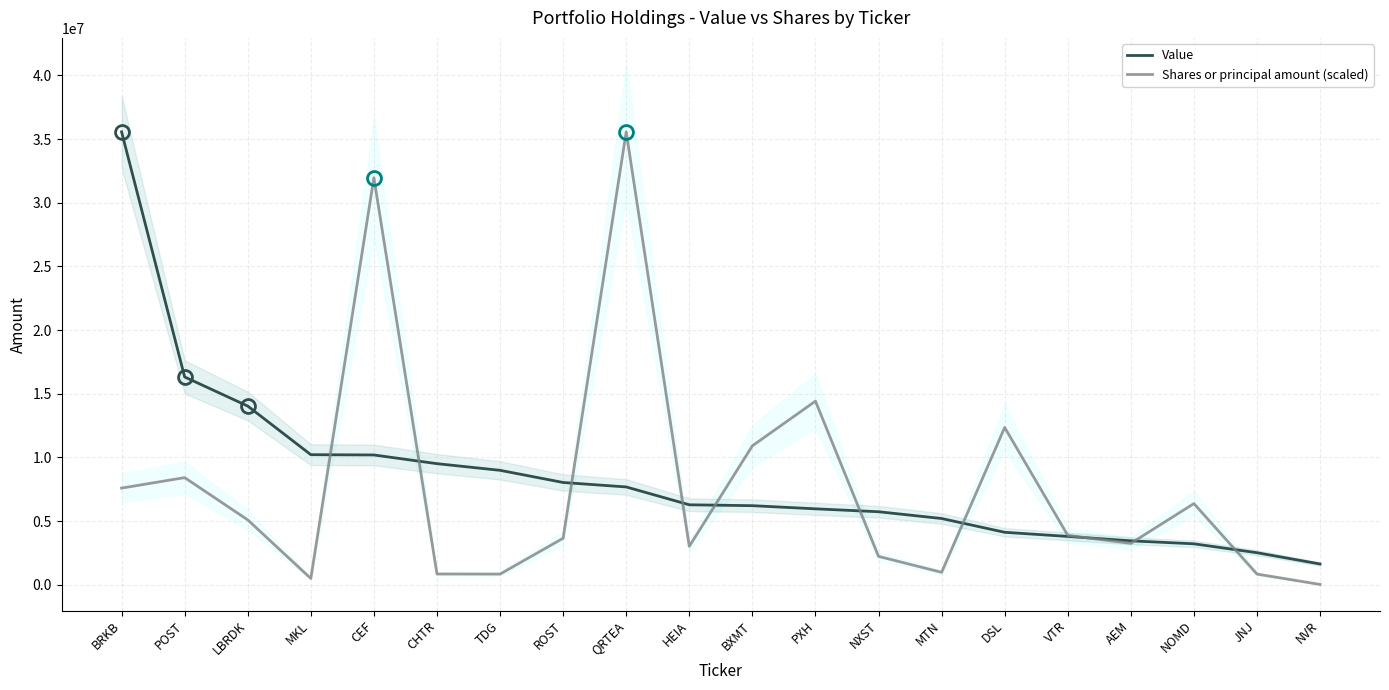

Rank the series at MTN from lowest to highest value.

Shares or principal amount (scaled), Value